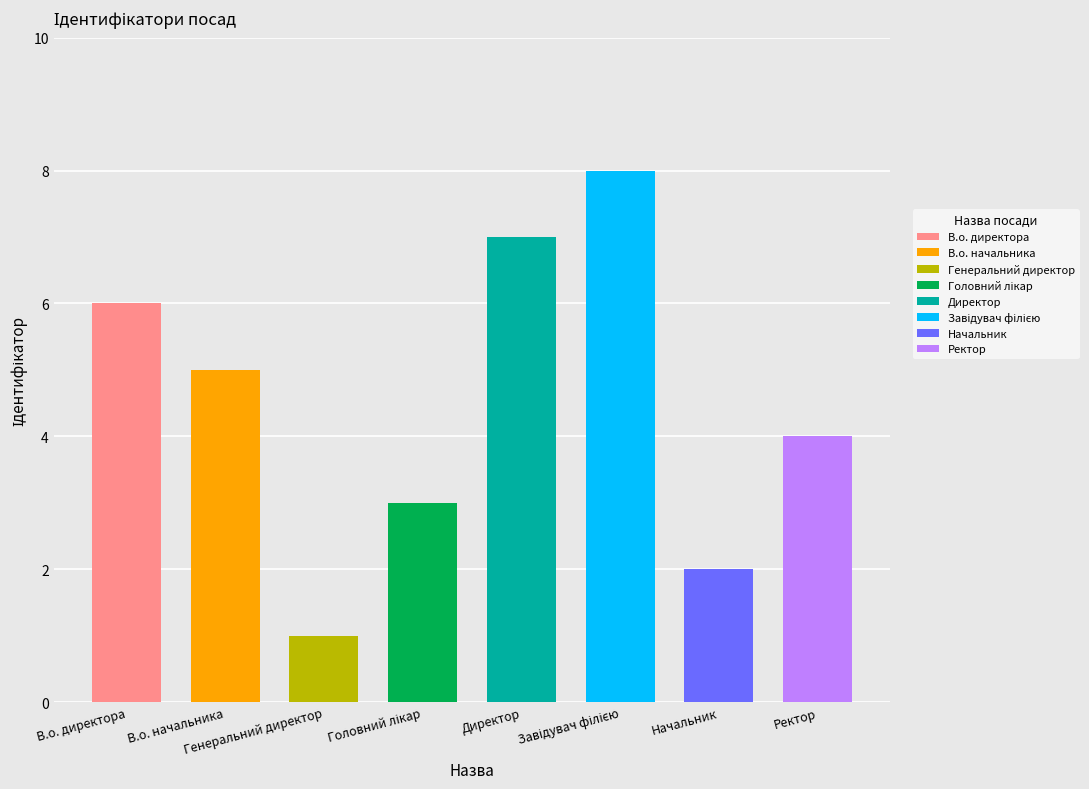

How many categories are shown in the chart?

8